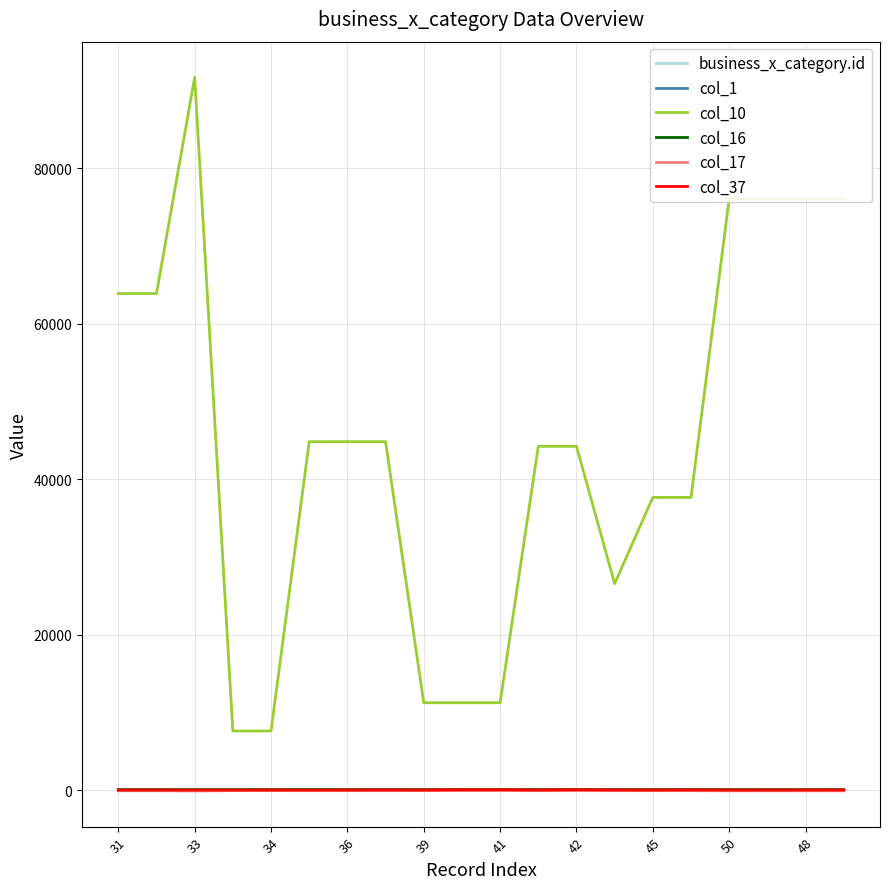

Which series has the largest total across all categories?

col_10